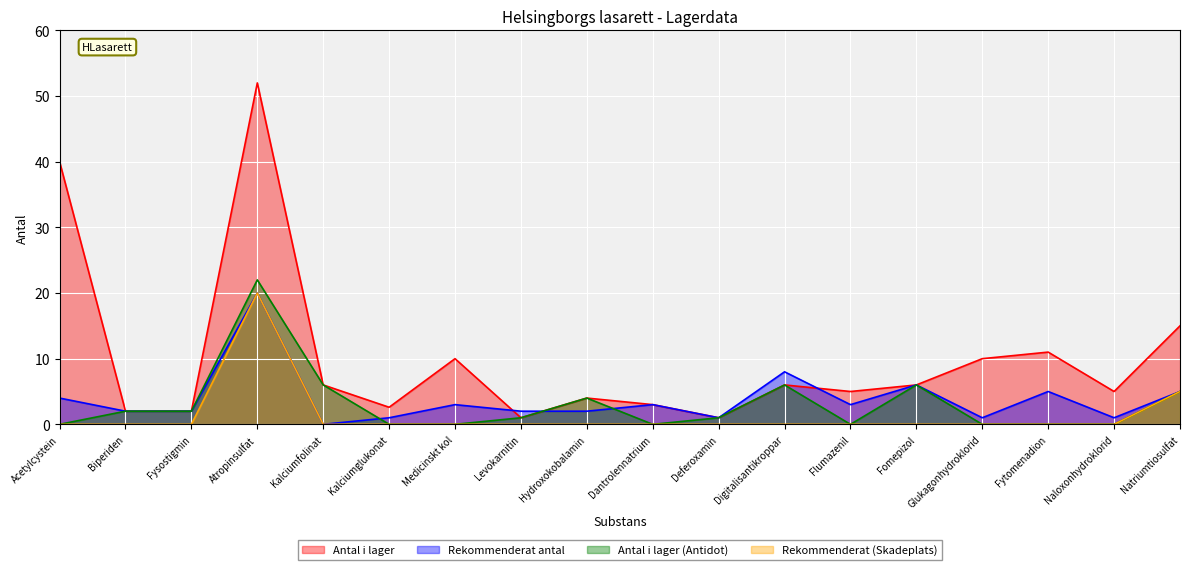

What is the maximum value shown in the chart?

52.0